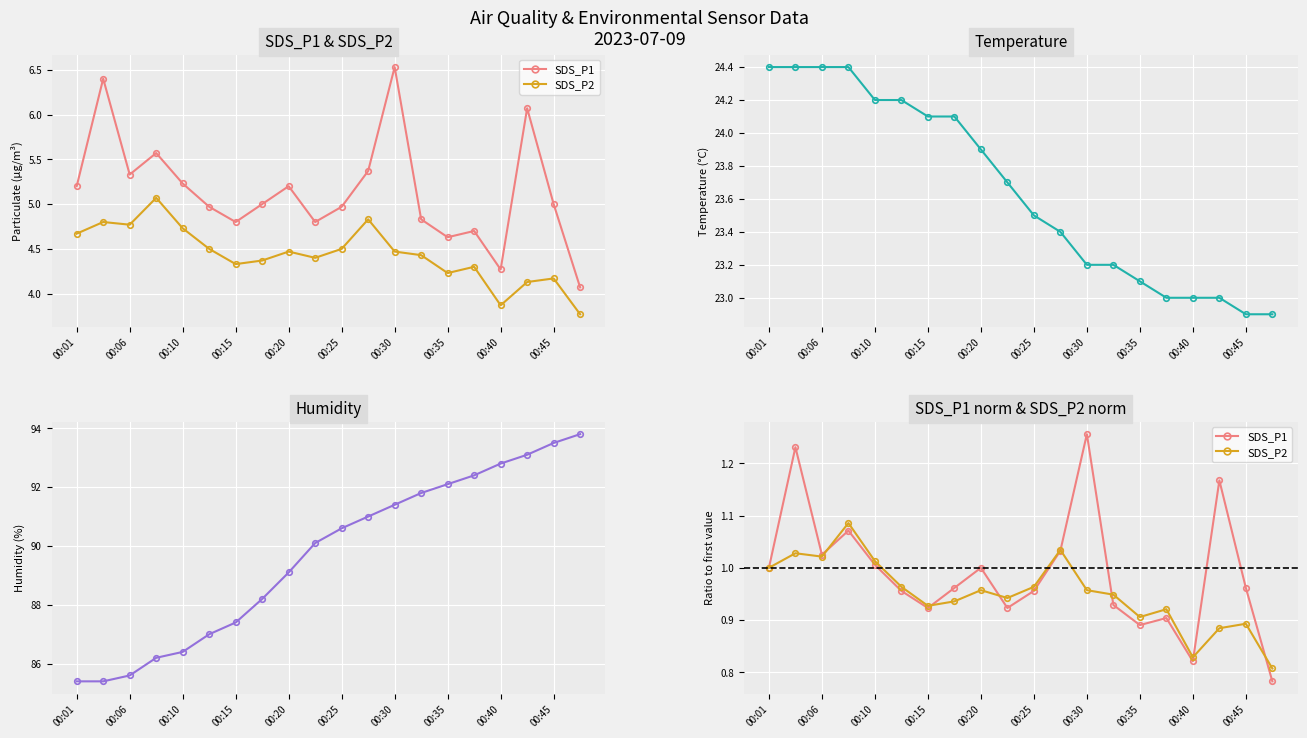

True or false: SDS_P2 and Humidity cross at least once.

False